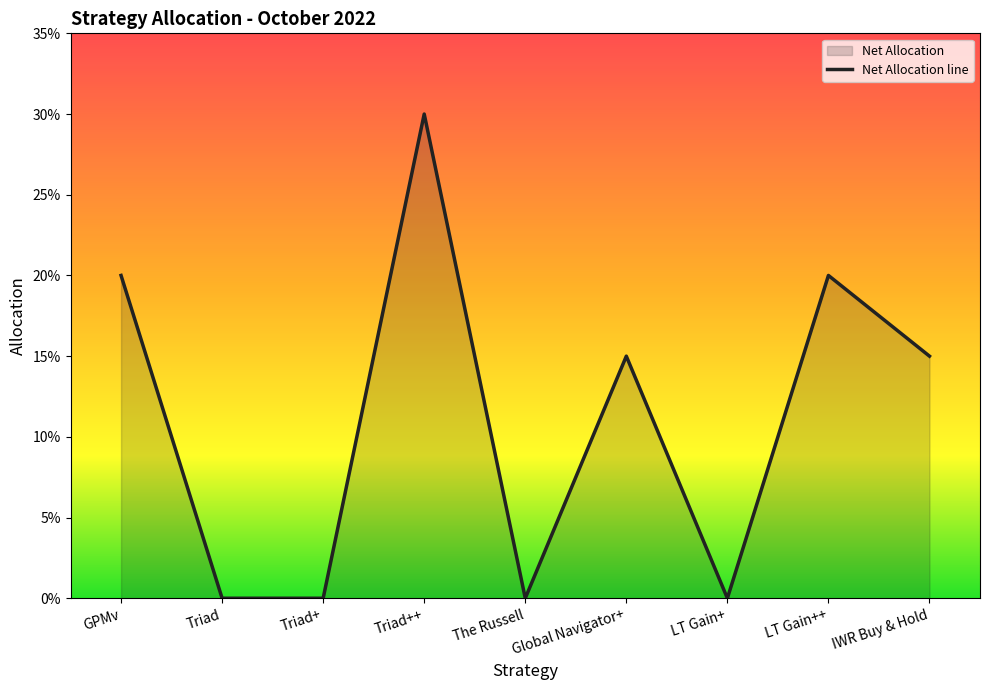

At which category does the chart reach its peak across all series?

Triad++